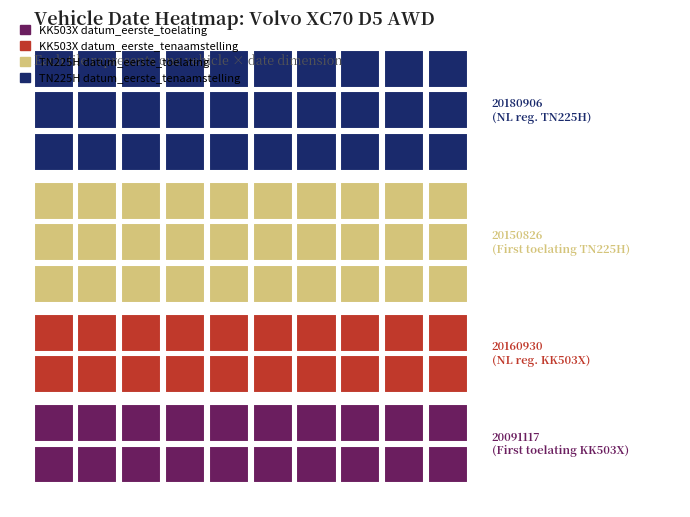

How many data points does each series have?

2